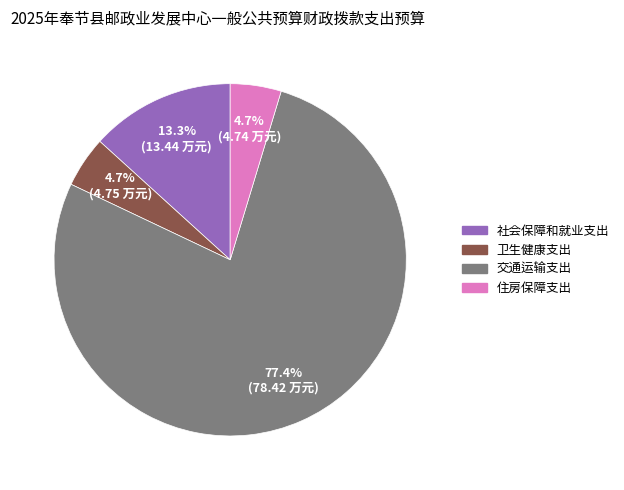

Which has a higher value, 卫生健康支出 or 交通运输支出?

交通运输支出